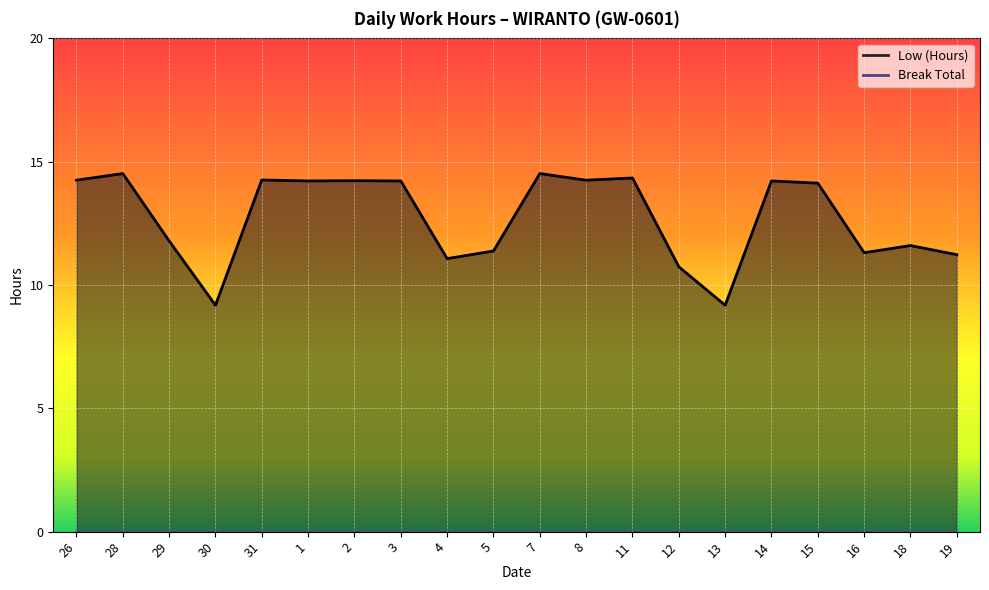

What value does the data have at 7?

14.5